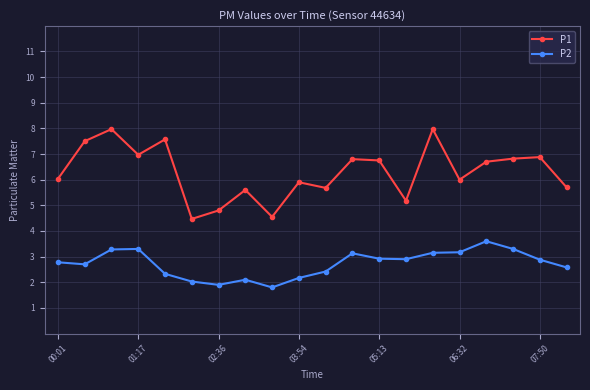

Which series has the widest spread of values?

P1